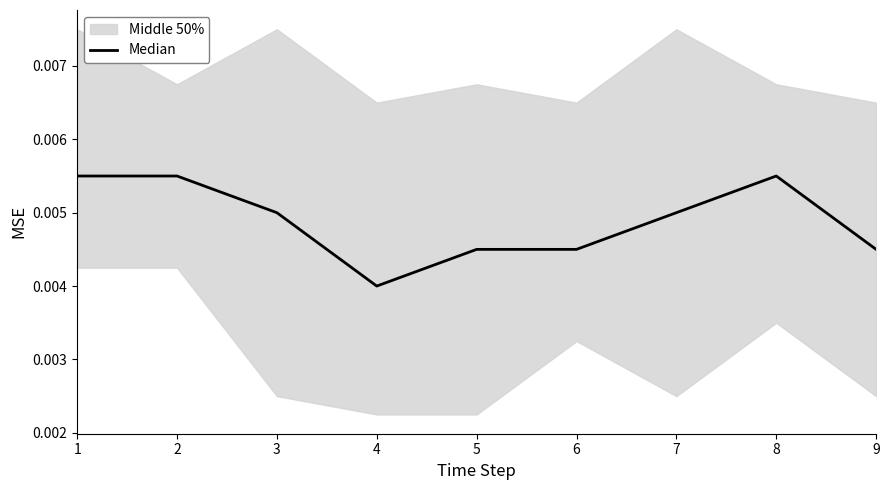

Reading left to right, extract all data points from this chart.

1=0.0	2=0.0	3=0.0	4=0.0	5=0.0	6=0.0	7=0.0	8=0.0	9=0.0